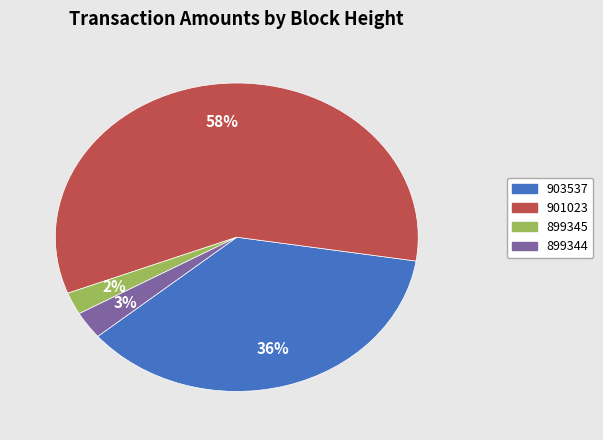

Is there a majority slice in this chart?

Yes